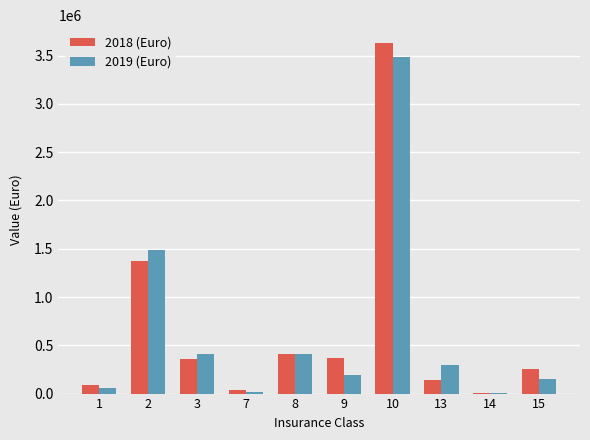

At which category is the sum across all series the highest?

10